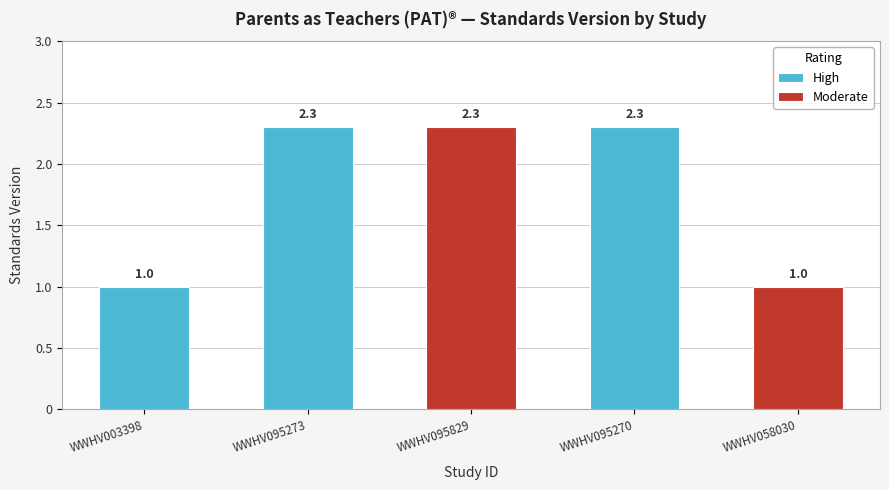

List the labels in order of value, largest first.

WWHV095273, WWHV095829, WWHV095270, WWHV003398, WWHV058030